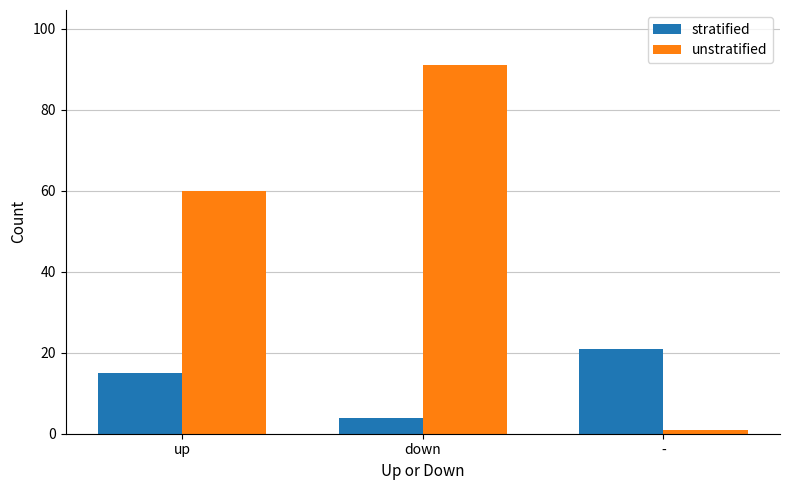

Is it true that stratified equals 4 at down?

True